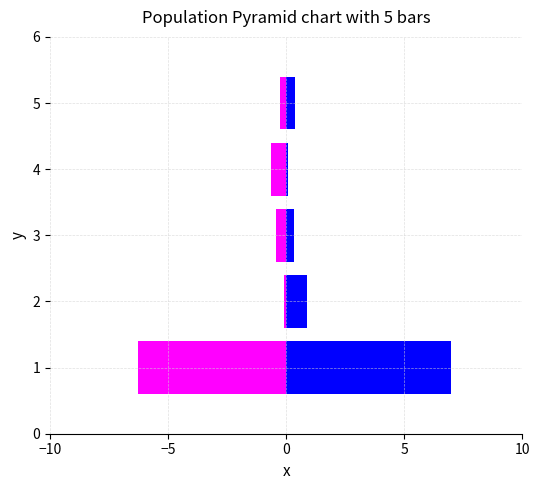

Reading left to right, extract all data points from this chart.

Agricultura + Manufactura: -6.3	-0.1	-0.4	-0.7	-0.3
Electricidad + Construccion + Comercio: 7.0	0.9	0.3	0.1	0.4